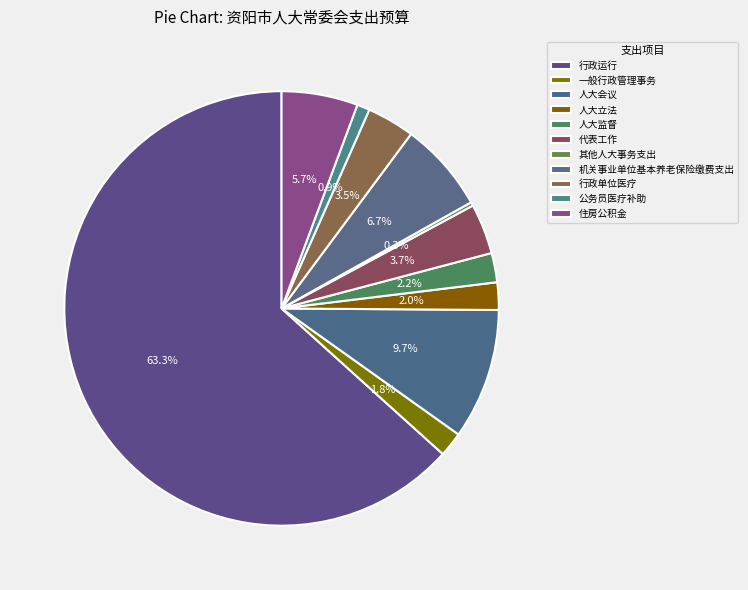

Rank the categories by value from highest to lowest.

行政运行, 人大会议, 机关事业单位基本养老保险缴费支出, 住房公积金, 代表工作, 行政单位医疗, 人大监督, 人大立法, 一般行政管理事务, 公务员医疗补助, 其他人大事务支出